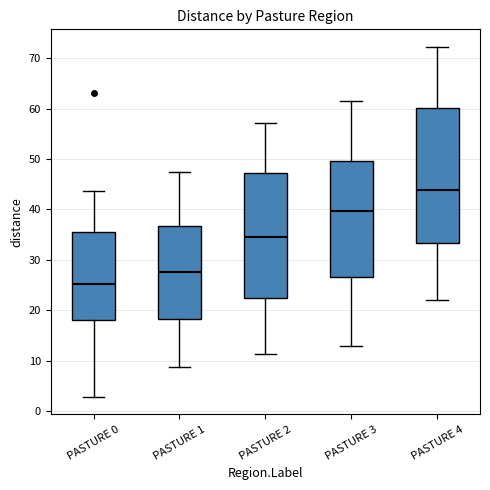

Where does the median line of the box for PASTURE 3 sit on the y-axis? The values are not printed on the chart, so give them approximately, as read against the axis.

40